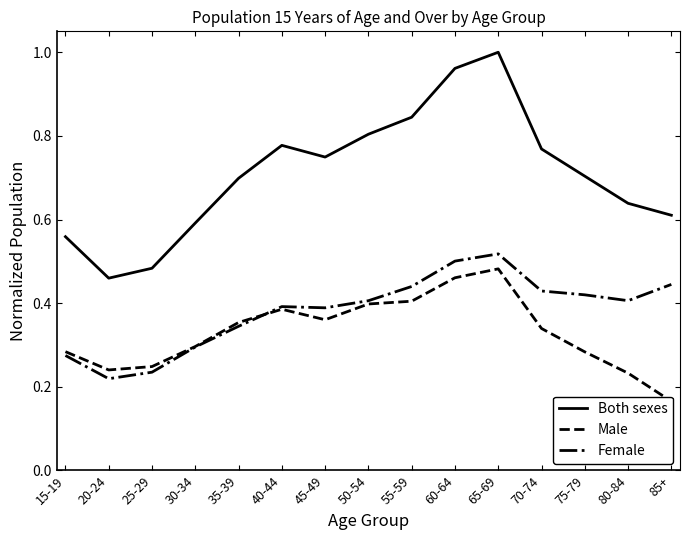

What is the sum of the Female values at 60-64 and 75-79?

0.9